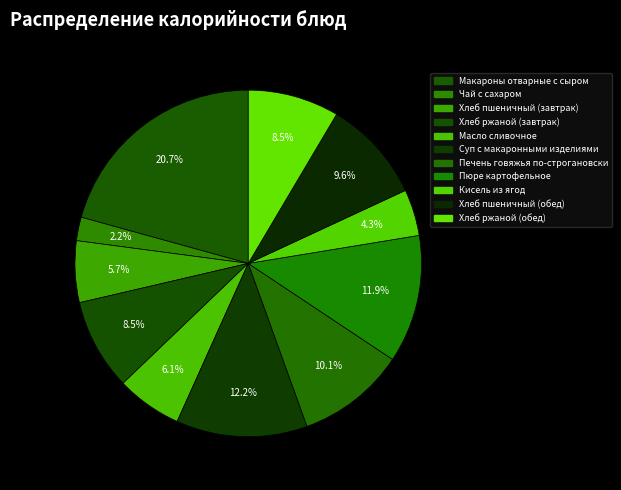

Count the number of slices in the pie.

11